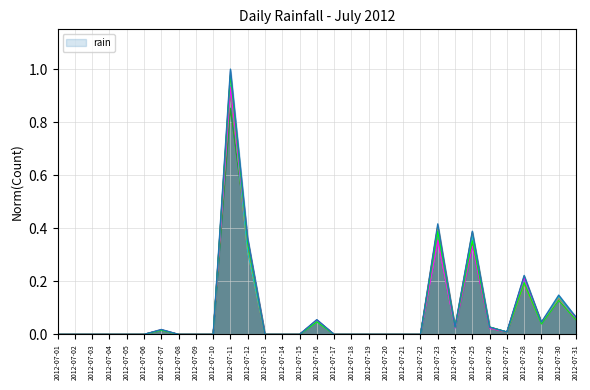

Which has a higher value, 2012-07-07 or 2012-07-19?

2012-07-07